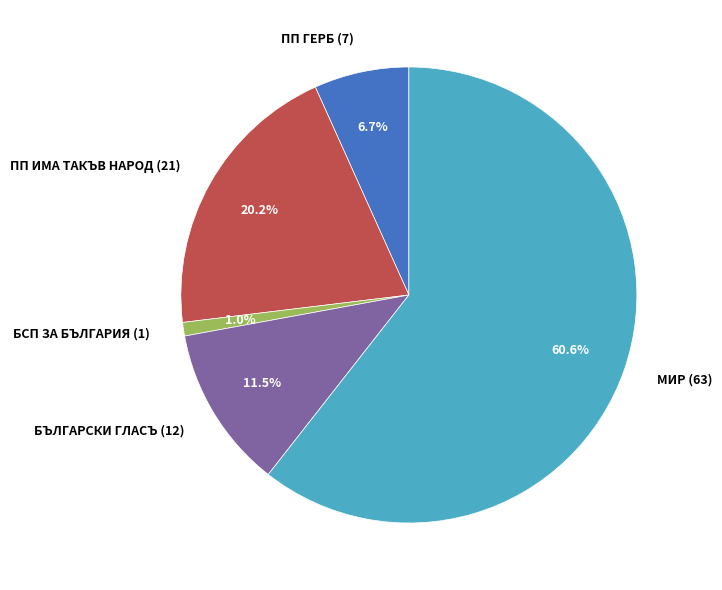

To the nearest percent, what is the combined percentage of БЪЛГАРСКИ ГЛАСЪ (12) and ПП ИМА ТАКЪВ НАРОД (21)?

32%